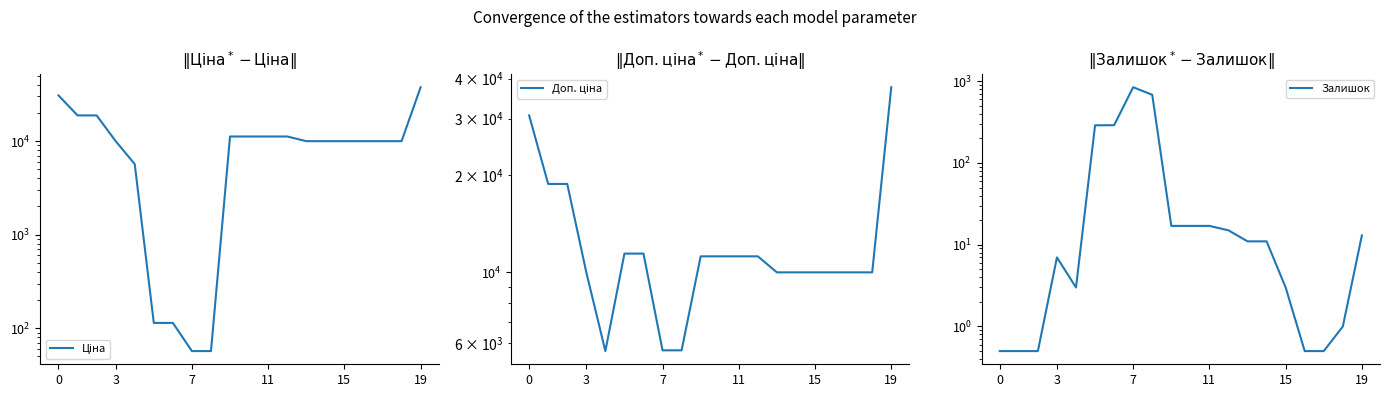

How many data points in Ціна are less than 9974?

5